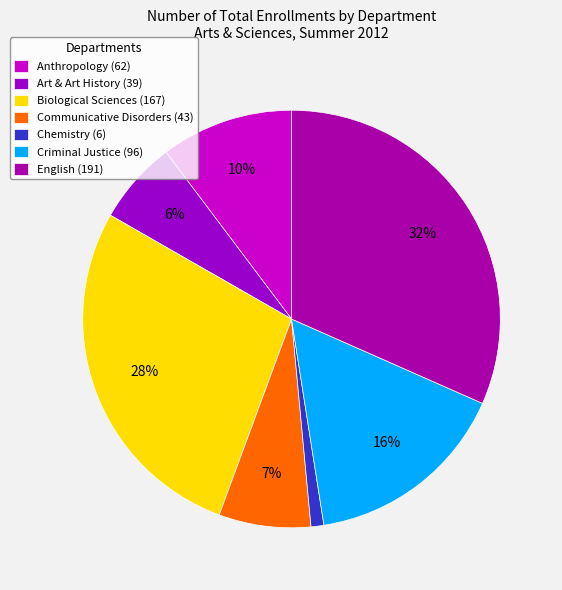

True or false: Criminal Justice accounts for 2% of the total.

False